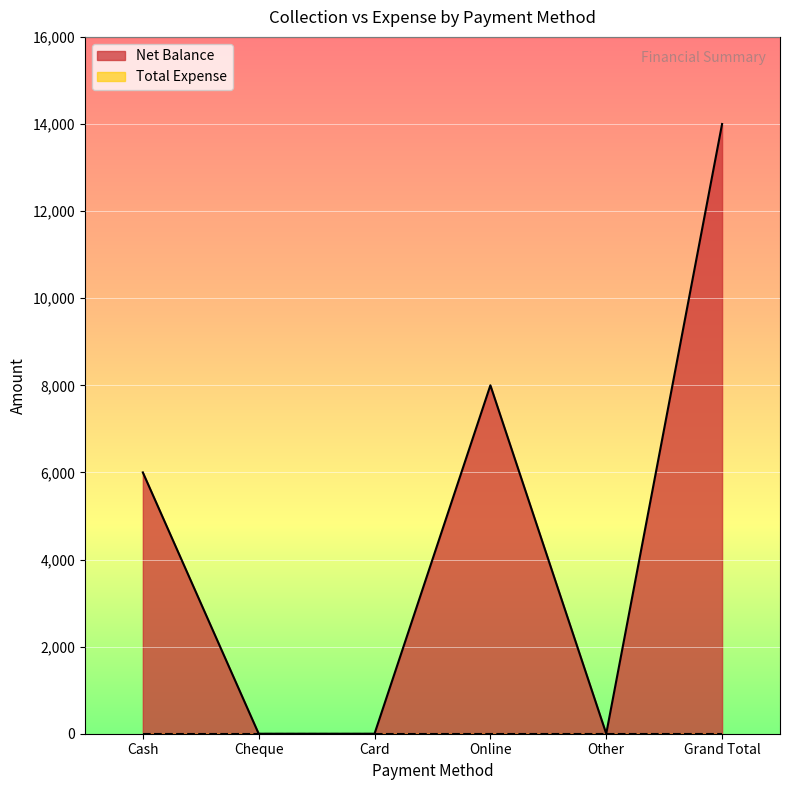

What is the difference between the maximum and minimum values?

14000